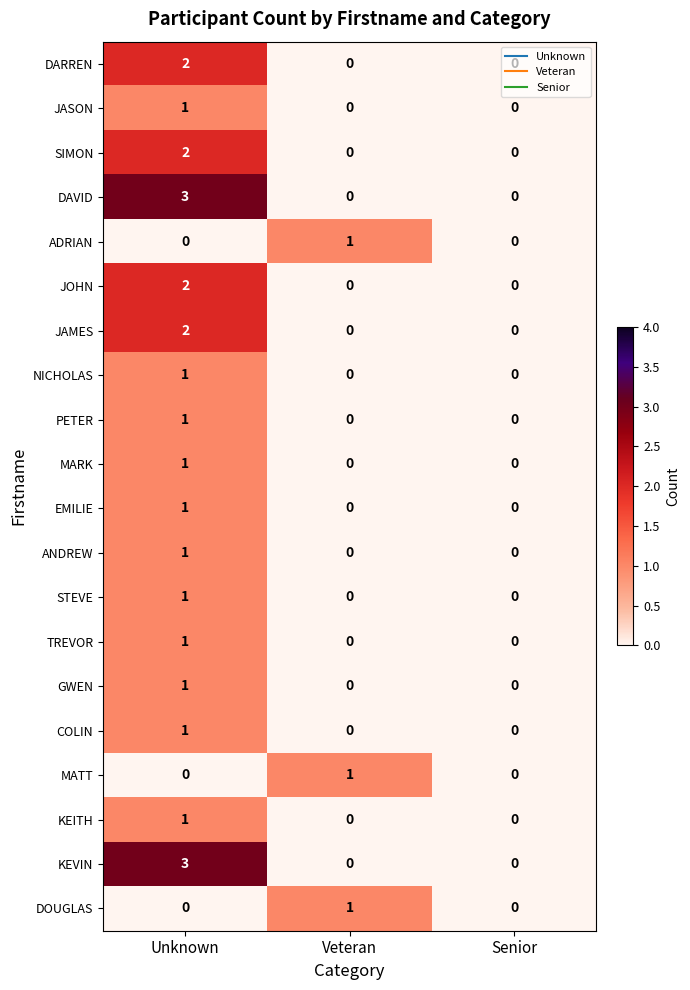

At which category is the sum across all series the highest?

Unknown